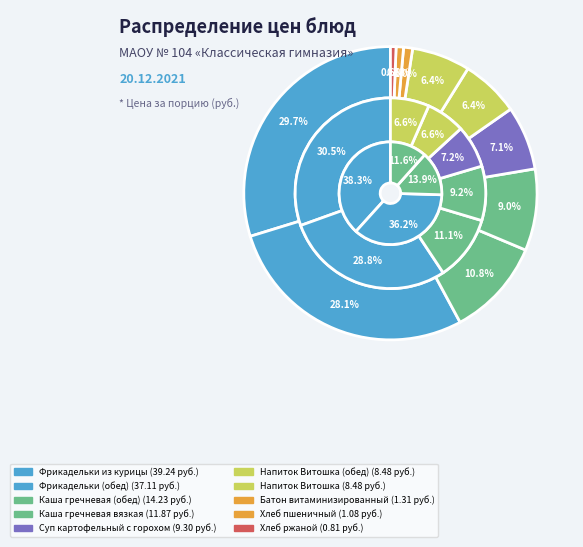

To the nearest percent, what percentage of the pie is Фрикадельки (обед)?

28%